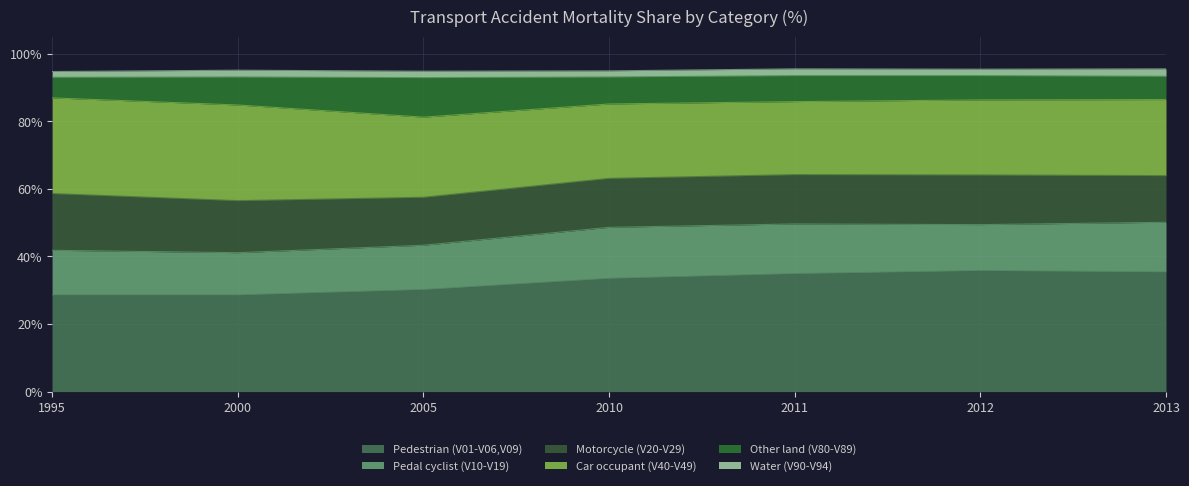

Reading right to left, list all the values displayed in this chart.

Pedestrian (V01-V06,V09): 35.4	35.8	34.9	33.5	30.2	28.6	28.6
Pedal cyclist (V10-V19): 14.7	13.6	14.7	15.1	13.1	12.5	13.2
Motorcycle (V20-V29): 13.8	14.7	14.6	14.5	14.2	15.4	16.8
Car occupant (V40-V49): 22.5	22.2	21.6	22.0	23.7	28.3	28.3
Other land (V80-V89): 6.9	7.2	7.7	8.0	11.7	8.3	6.1
Water (V90-V94): 2.2	1.9	2.0	1.8	1.9	2.0	1.7